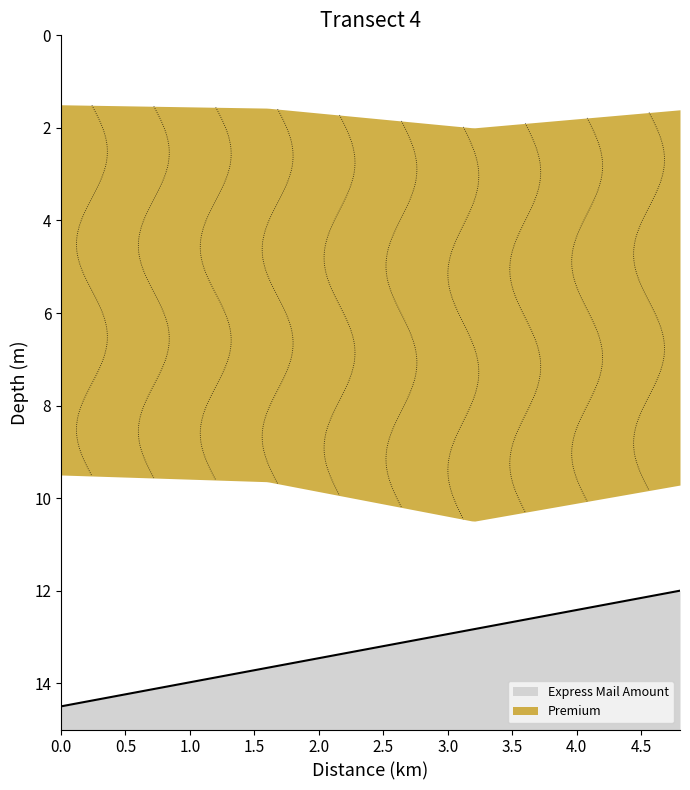

List the series in order of their overall mean, highest first.

Premium, Express Mail Amount